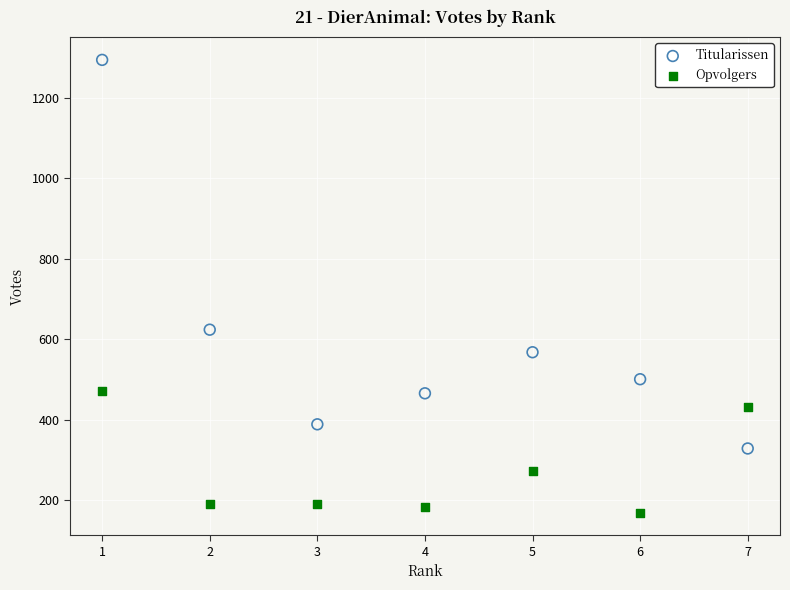

Which series has the widest spread of Y values?

Titularissen